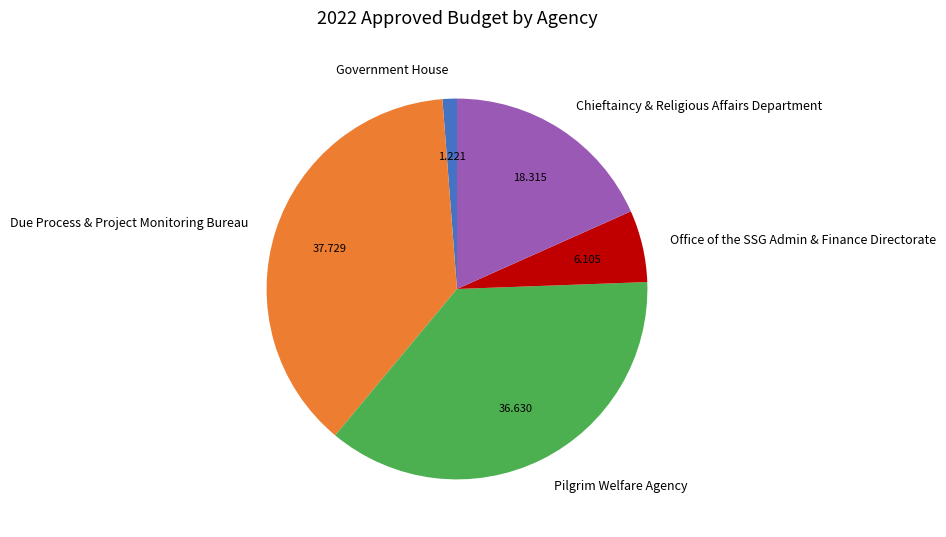

Between Office of the SSG Admin & Finance Directorate and Government House, which is larger?

Office of the SSG Admin & Finance Directorate